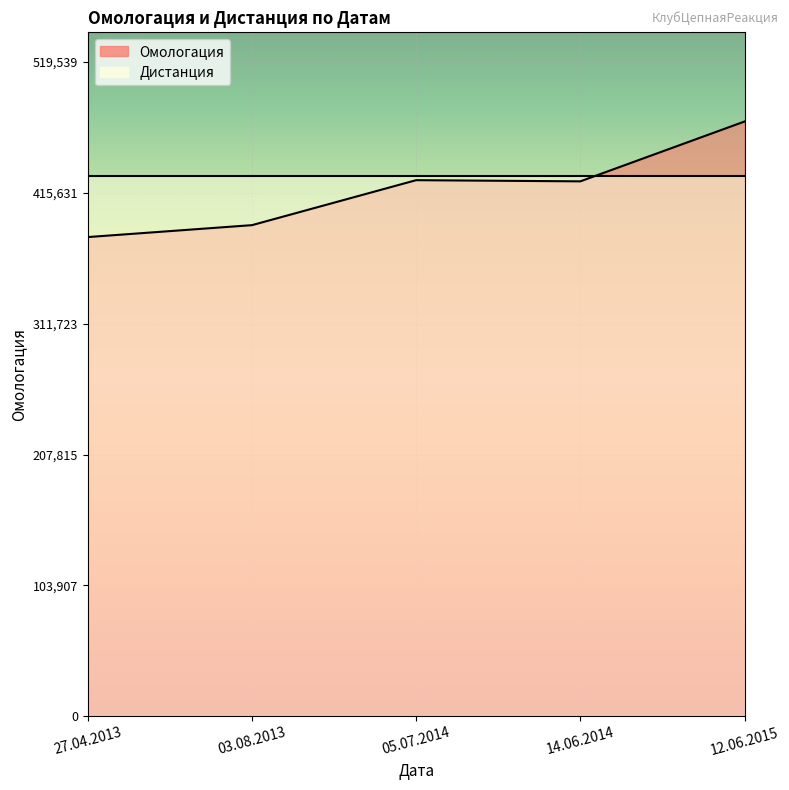

The chart shows a value of 292196 at 12.06.2015. True or false?

False